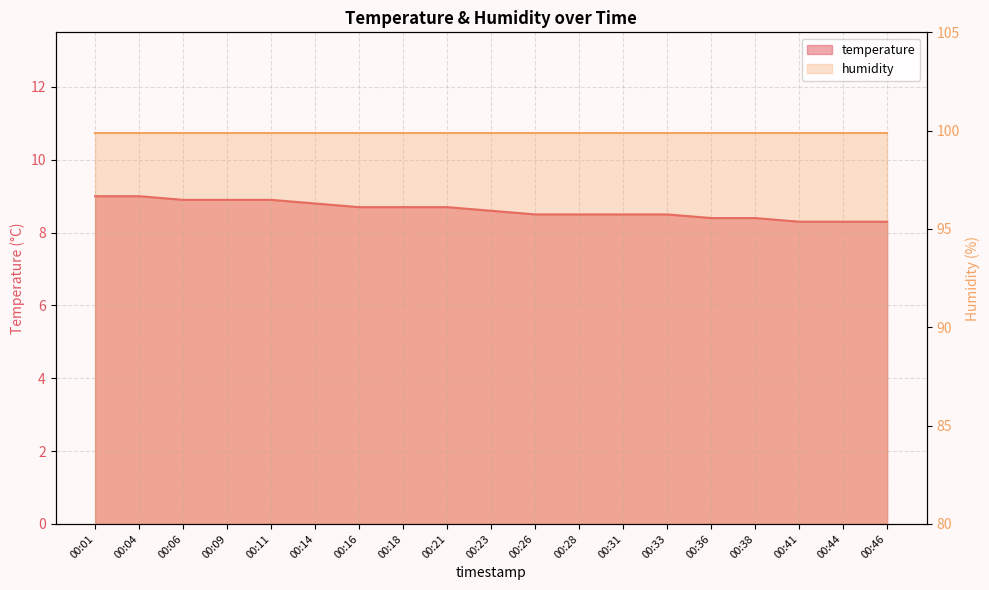

Reading right to left, what are all the values shown in this chart?

8.3	8.3	8.3	8.4	8.4	8.5	8.5	8.5	8.5	8.6	8.7	8.7	8.7	8.8	8.9	8.9	8.9	9.0	9.0